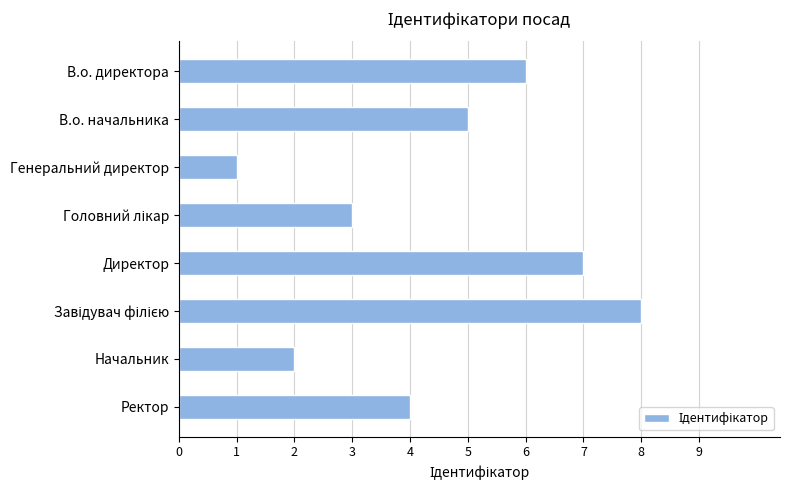

Reading bottom to top, transcribe all the data shown in this chart.

4	2	8	7	3	1	5	6